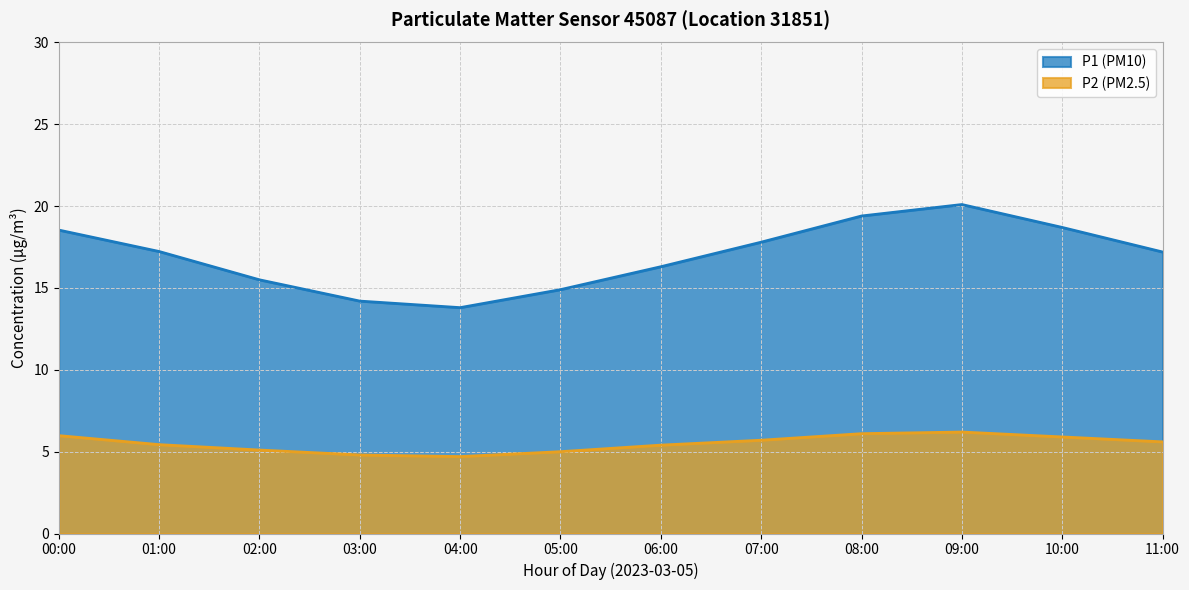

Which label corresponds to the largest value in the chart?

09:00